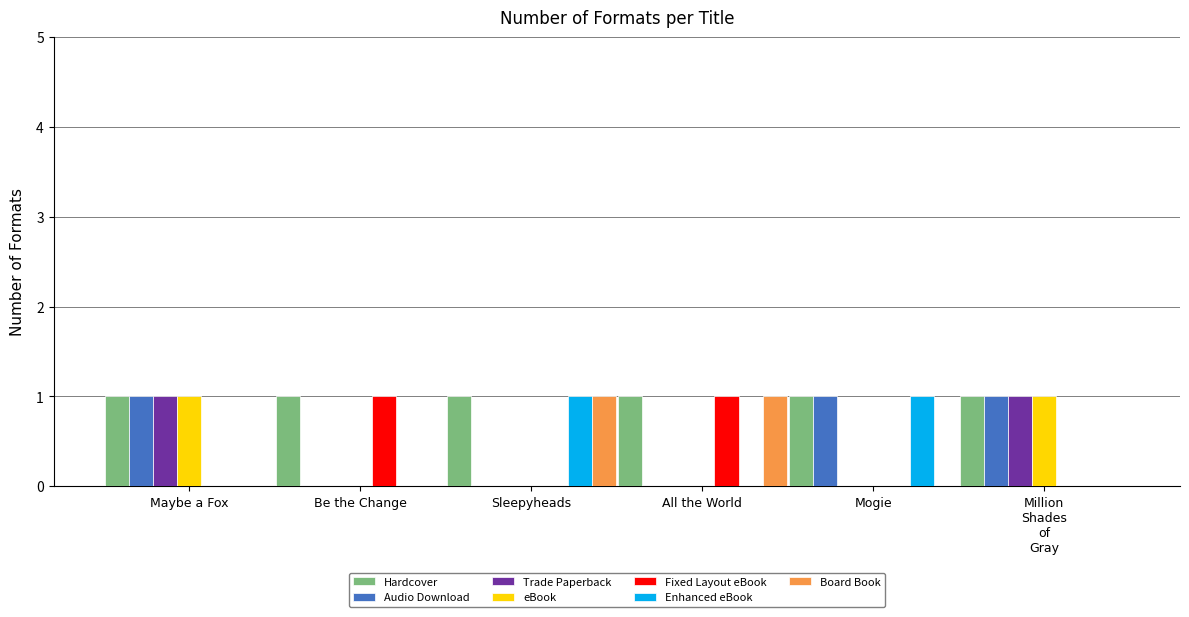

Is it true that Enhanced eBook equals 1 at Mogie?

True